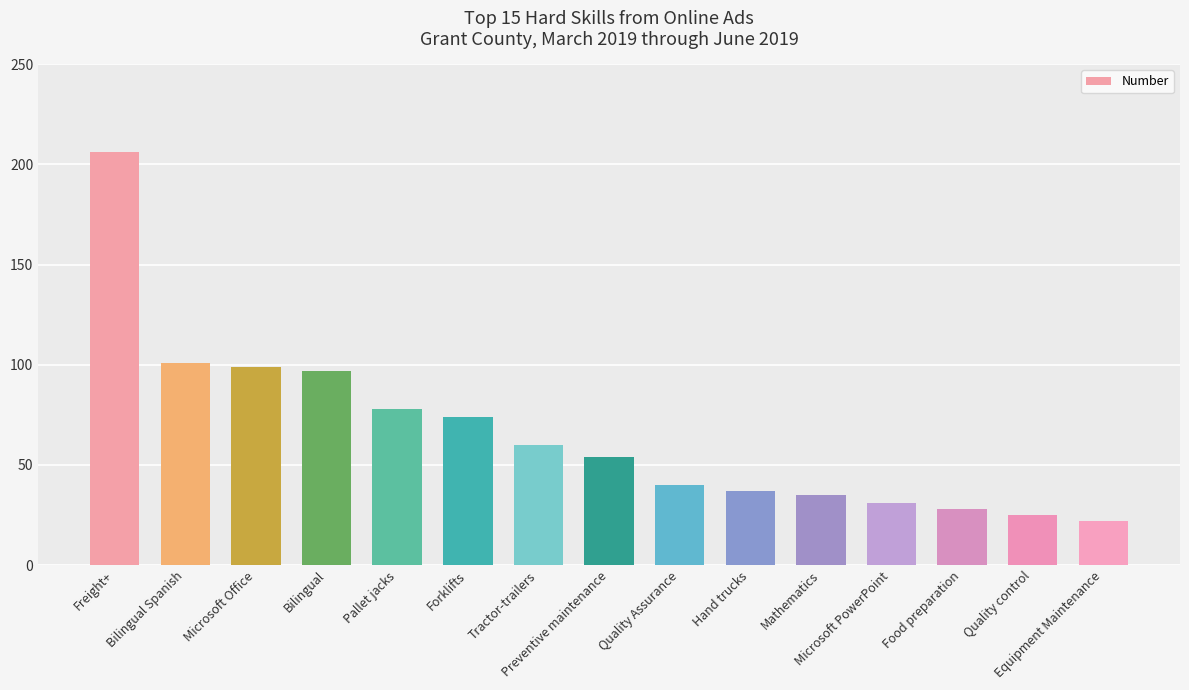

What is the difference between the second highest and minimum values?

79